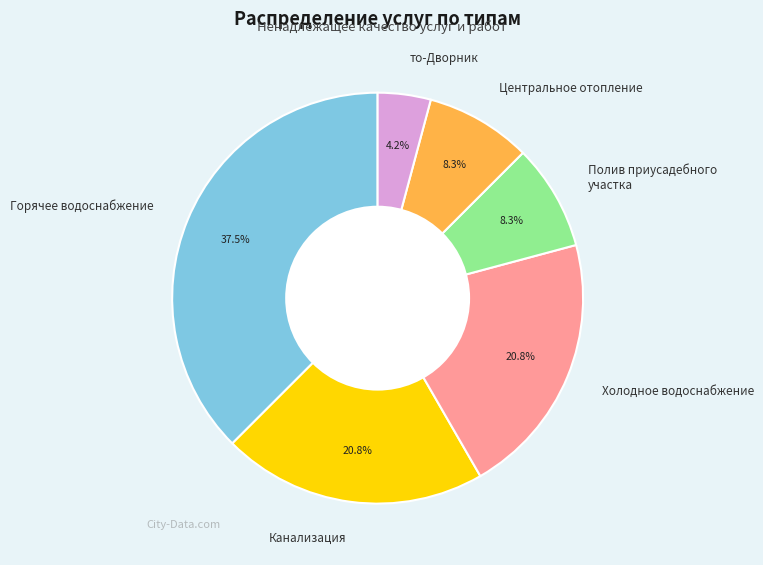

To the nearest percent, what is the difference between the largest and smallest slice percentages?

33%